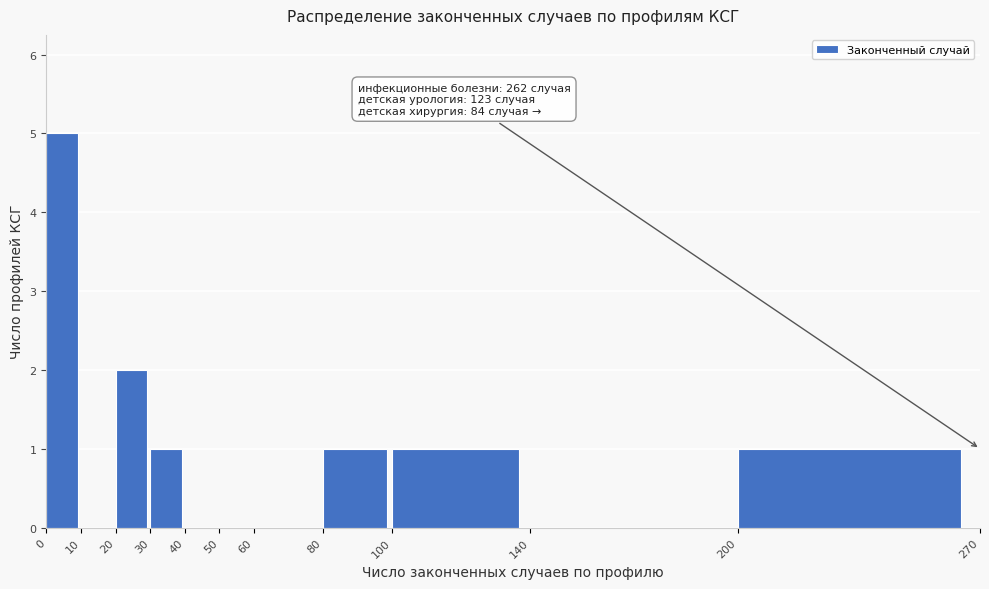

Over which range of the x-axis is the bar tallest?

0 to 10